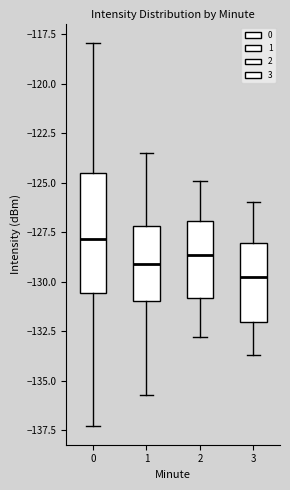

Which box has the highest median line?

0